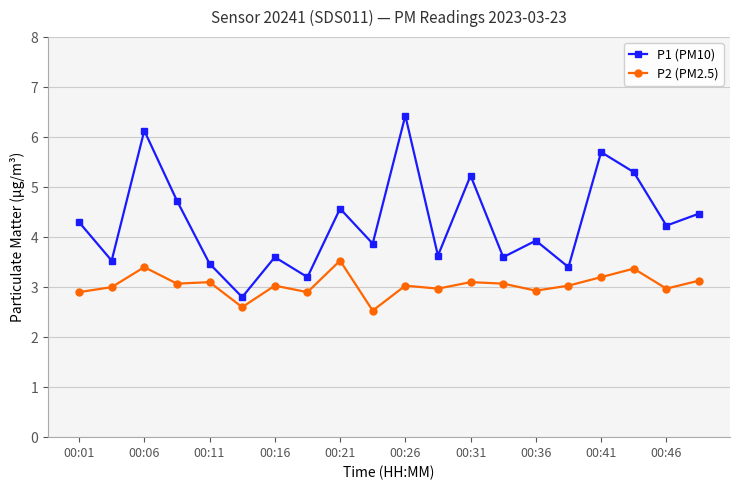

What is the value of the P2 (PM2.5) point at the 3rd from the left?

3.4